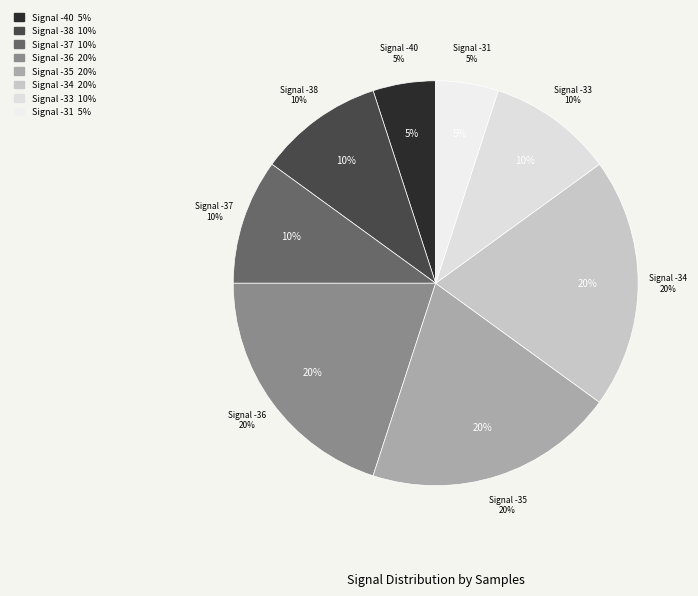

Does -34 account for over 50% of the chart?

No